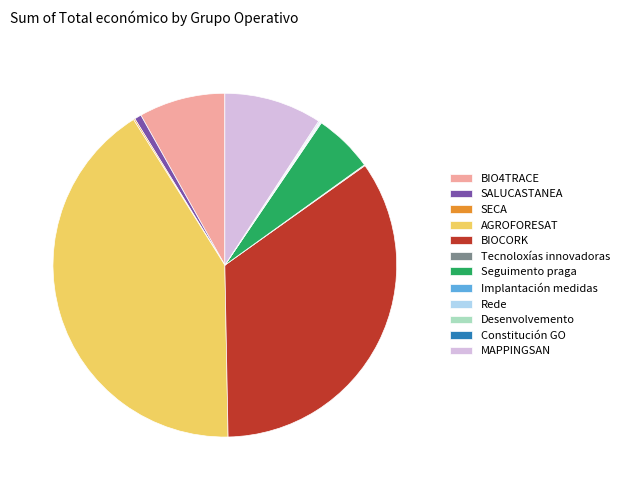

Is it true that BIO4TRACE is 8% of the pie?

True